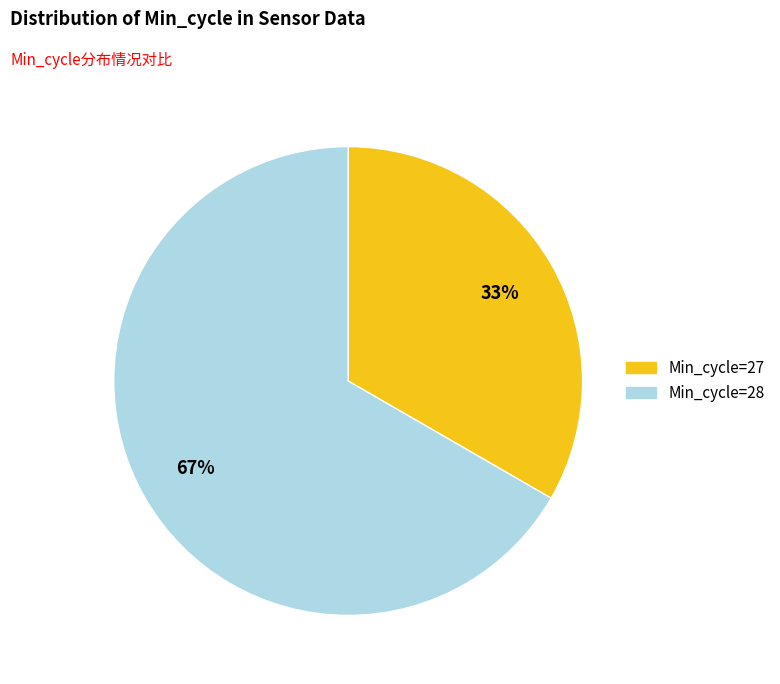

To the nearest percent, what is the average slice percentage?

50%